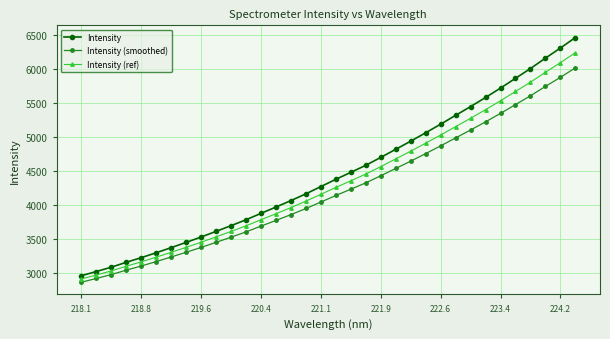

Which series has the largest range (max minus min)?

Intensity